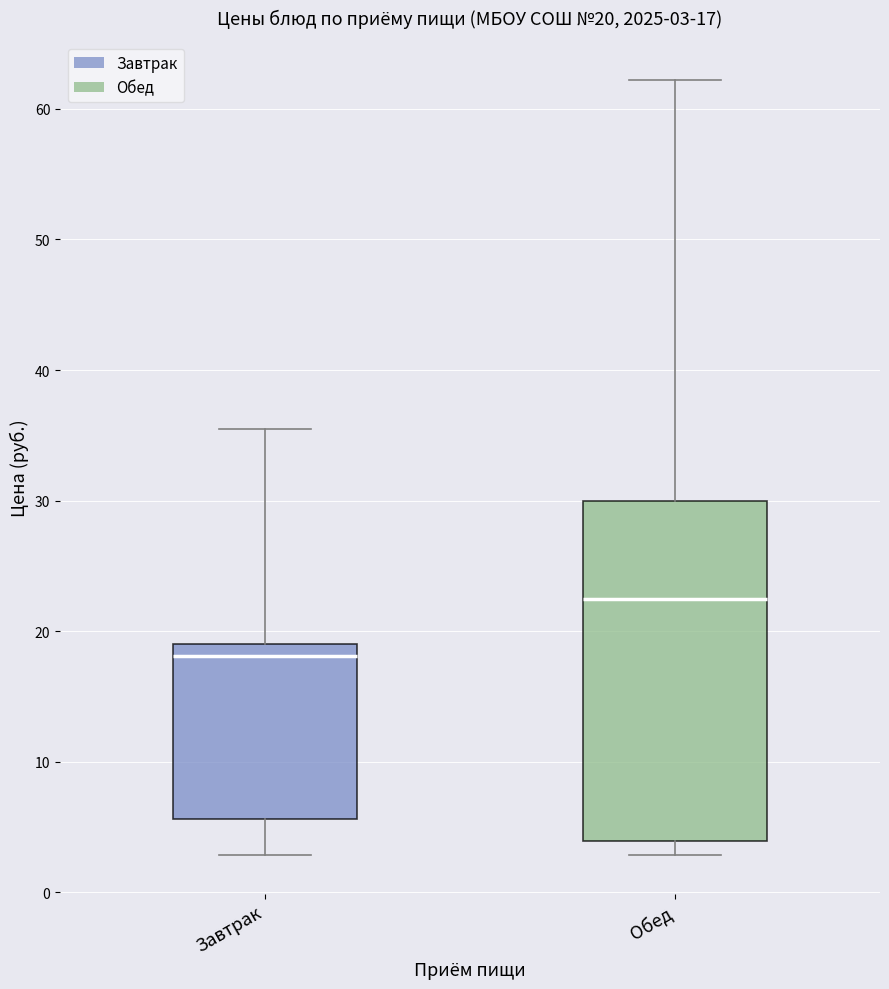

Which box is the tallest, from its lower edge to its upper edge?

Обед